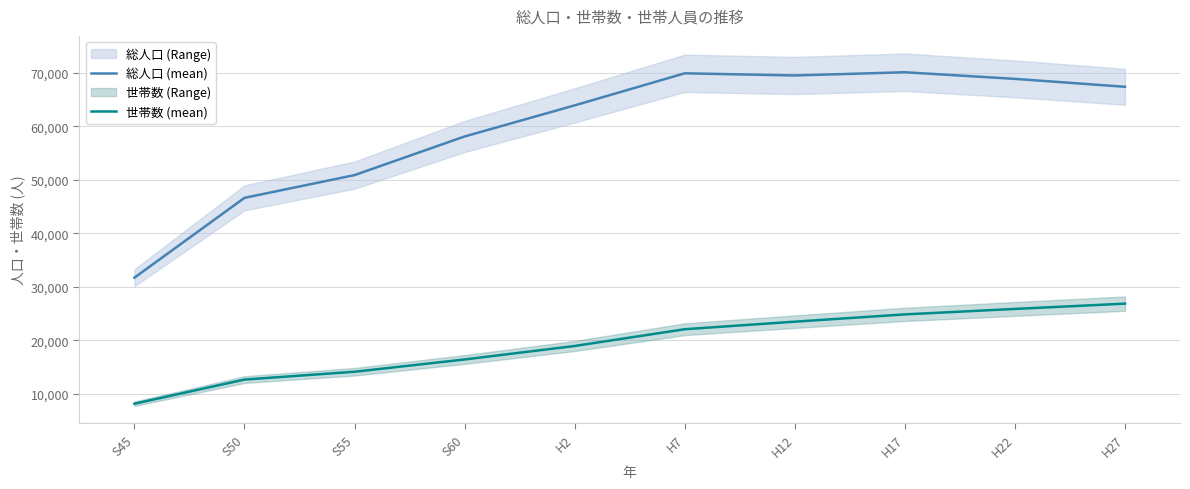

Between S55 and H17, which series saw the biggest shift?

総人口 (mean)